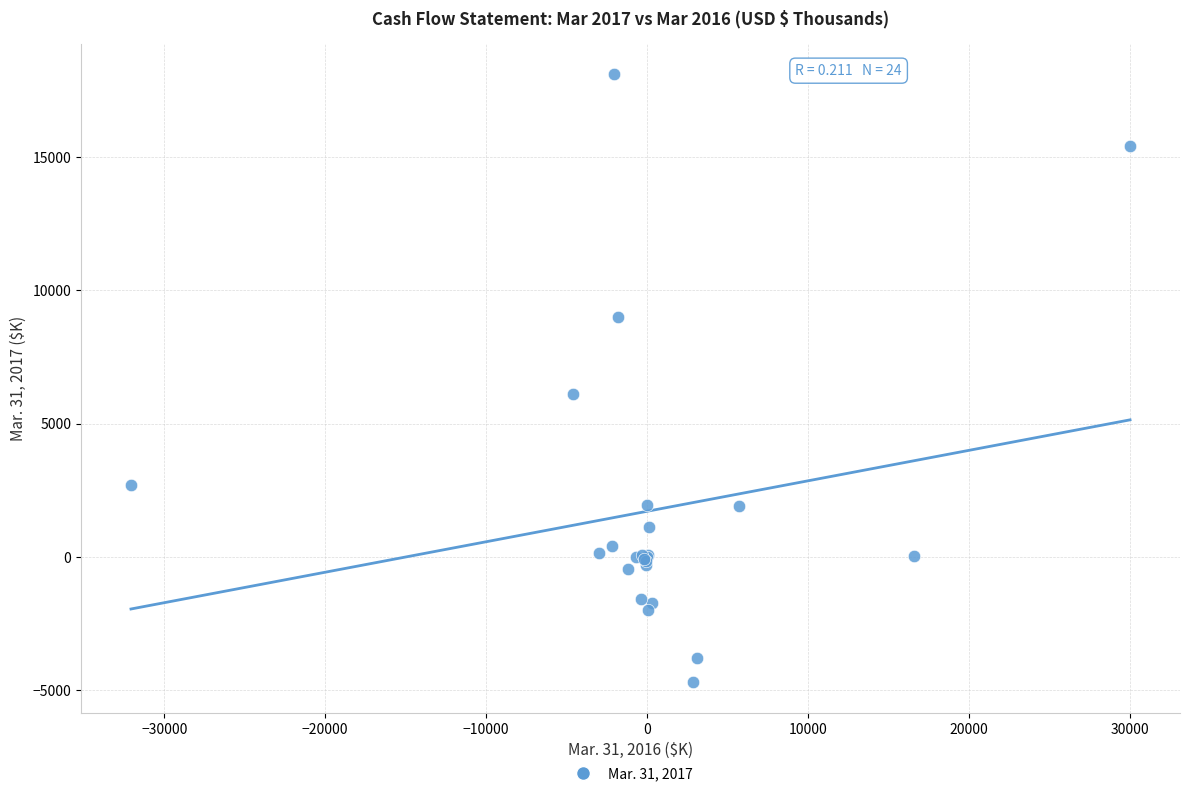

What Y value in the scatter plot is closest to 6703?

6125